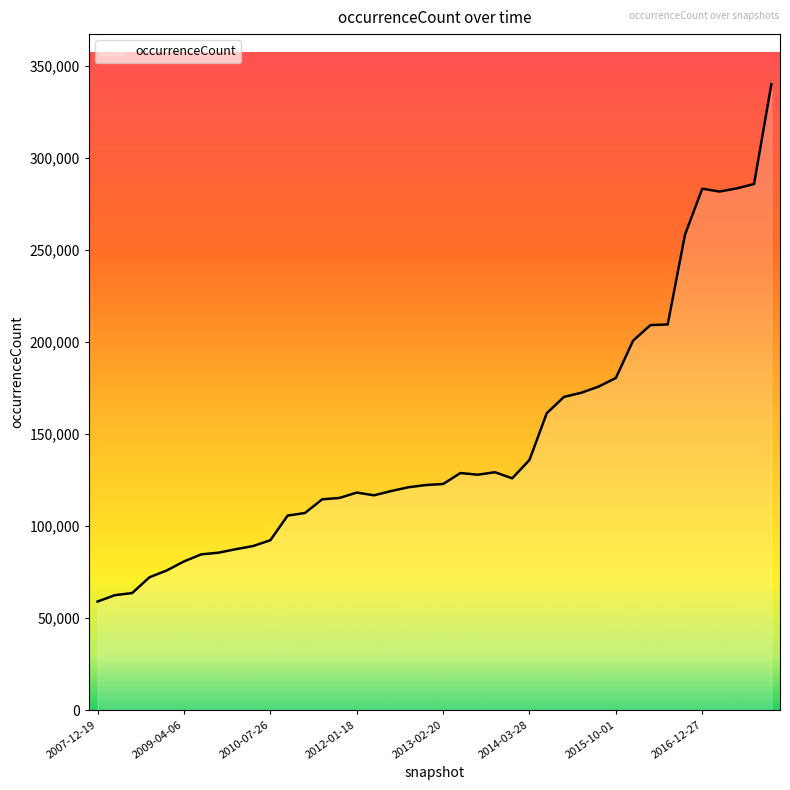

What is the smallest value displayed?

59090